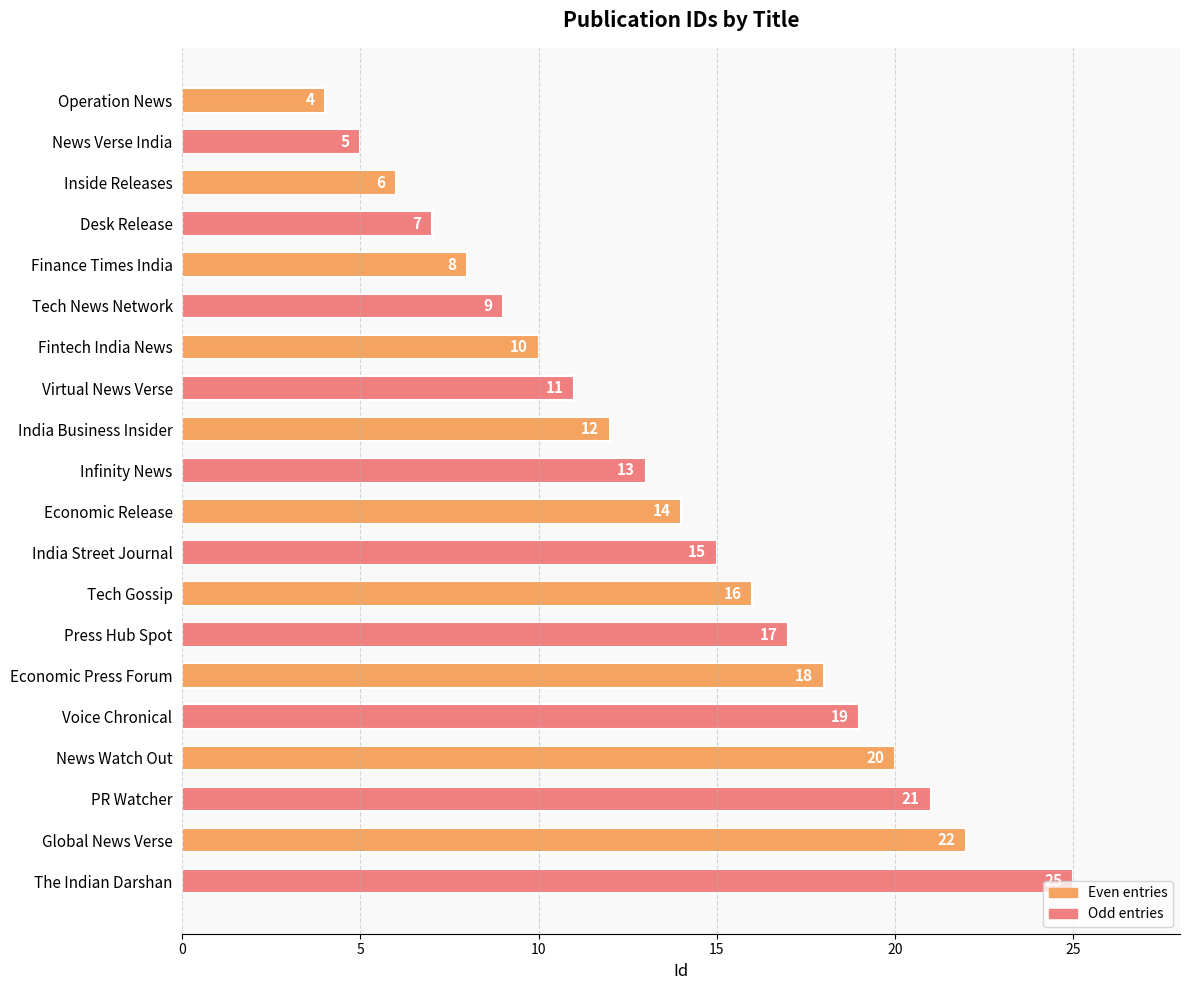

Are the bars grouped side by side (vs. stacked)?

No